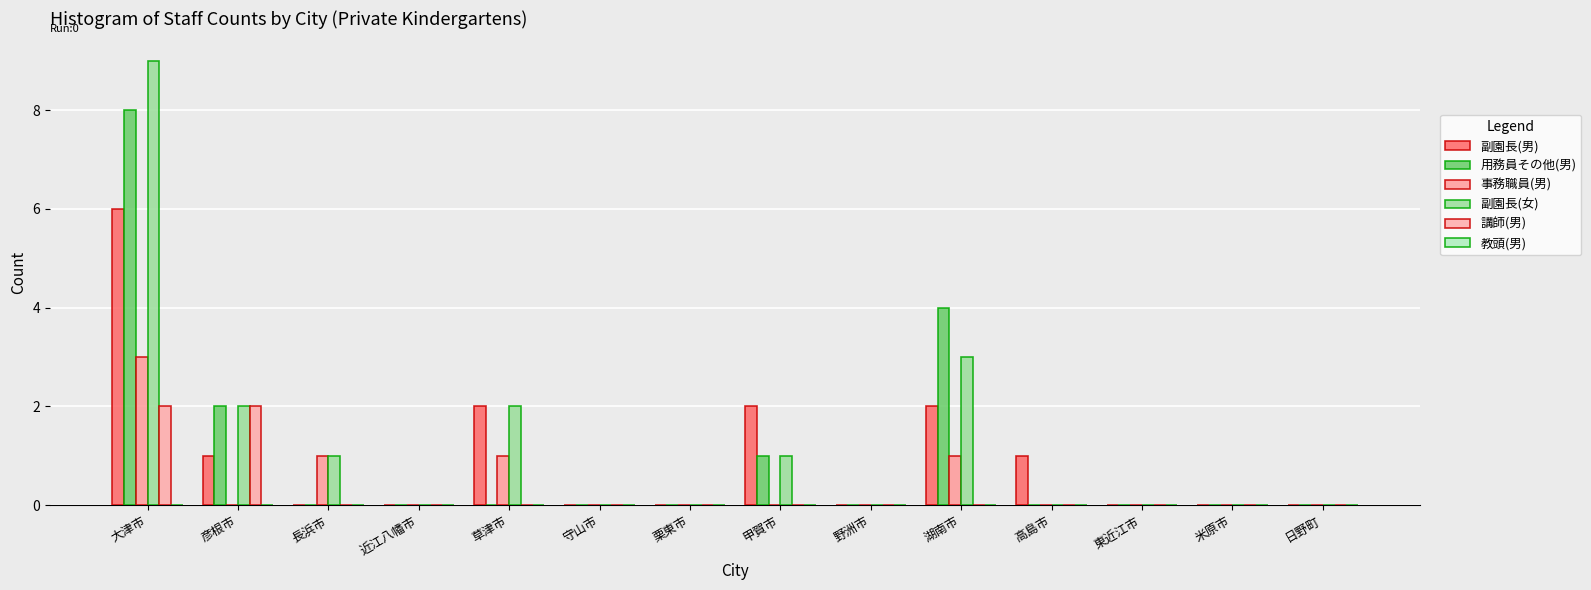

Reading left to right, list all the values displayed in this chart.

副園長(男): 大津市=6	彦根市=1	長浜市=0	近江八幡市=0	草津市=2	守山市=0	栗東市=0	甲賀市=2	野洲市=0	湖南市=2	高島市=1	東近江市=0	米原市=0	日野町=0
用務員その他(男): 大津市=8	彦根市=2	長浜市=0	近江八幡市=0	草津市=0	守山市=0	栗東市=0	甲賀市=1	野洲市=0	湖南市=4	高島市=0	東近江市=0	米原市=0	日野町=0
事務職員(男): 大津市=3	彦根市=0	長浜市=1	近江八幡市=0	草津市=1	守山市=0	栗東市=0	甲賀市=0	野洲市=0	湖南市=1	高島市=0	東近江市=0	米原市=0	日野町=0
副園長(女): 大津市=9	彦根市=2	長浜市=1	近江八幡市=0	草津市=2	守山市=0	栗東市=0	甲賀市=1	野洲市=0	湖南市=3	高島市=0	東近江市=0	米原市=0	日野町=0
講師(男): 大津市=2	彦根市=2	長浜市=0	近江八幡市=0	草津市=0	守山市=0	栗東市=0	甲賀市=0	野洲市=0	湖南市=0	高島市=0	東近江市=0	米原市=0	日野町=0
教頭(男): 大津市=0	彦根市=0	長浜市=0	近江八幡市=0	草津市=0	守山市=0	栗東市=0	甲賀市=0	野洲市=0	湖南市=0	高島市=0	東近江市=0	米原市=0	日野町=0